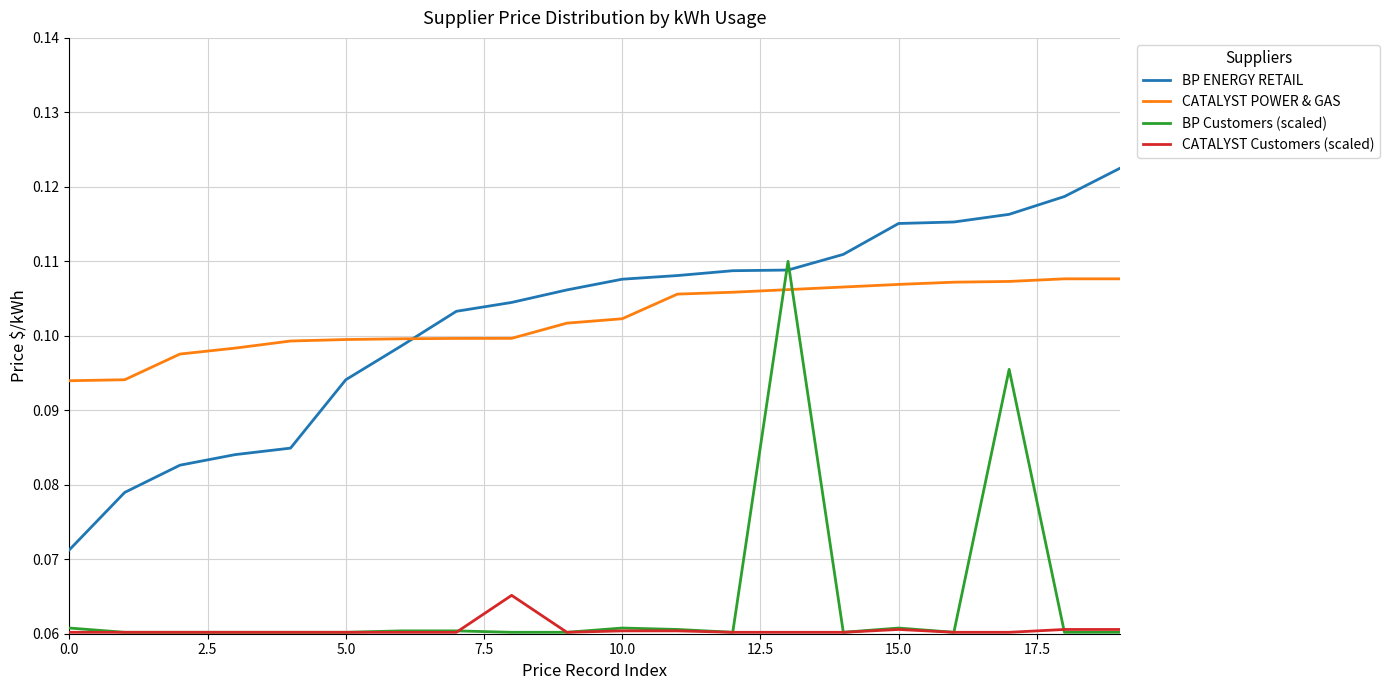

True or false: BP Customers (scaled) and CATALYST POWER & GAS cross at least once.

True